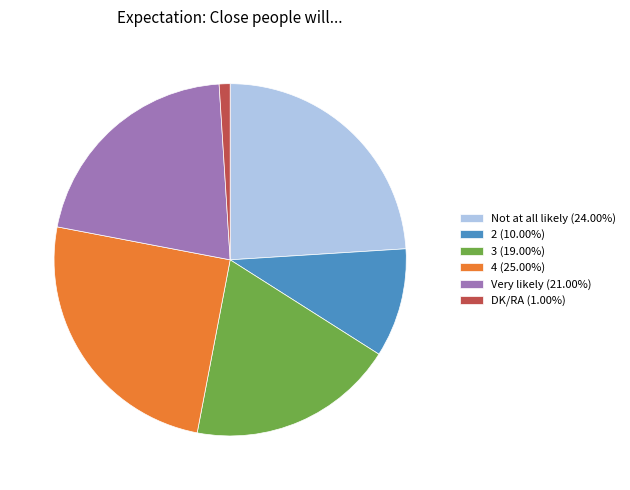

True or false: 3 accounts for 14% of the total.

False